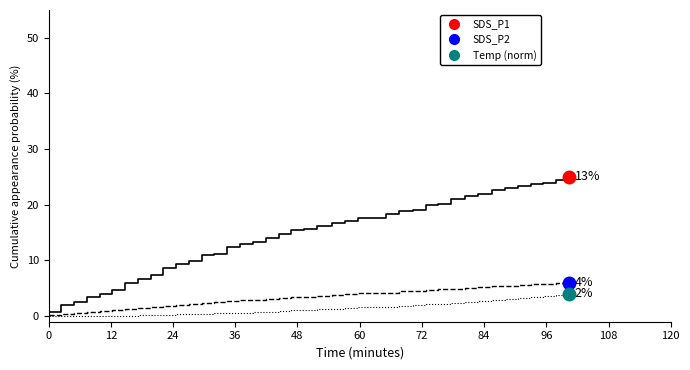

Which series has the largest total across all categories?

SDS_P1